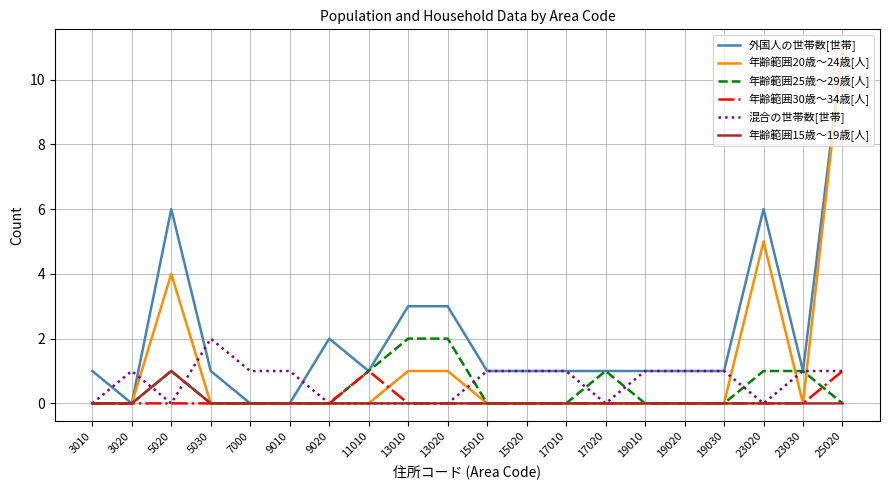

True or false: 年齢範囲20歳～24歳[人] has a value of 0 at 9020.

True